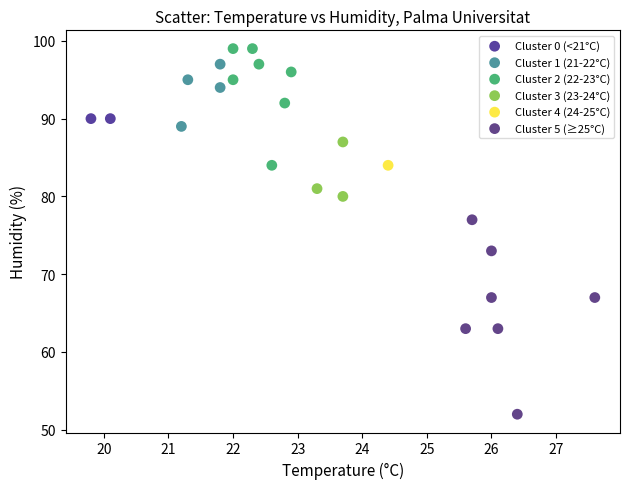

What are all the series names shown in the legend?

Cluster 0 (<21°C), Cluster 1 (21-22°C), Cluster 2 (22-23°C), Cluster 3 (23-24°C), Cluster 4 (24-25°C), Cluster 5 (≥25°C)